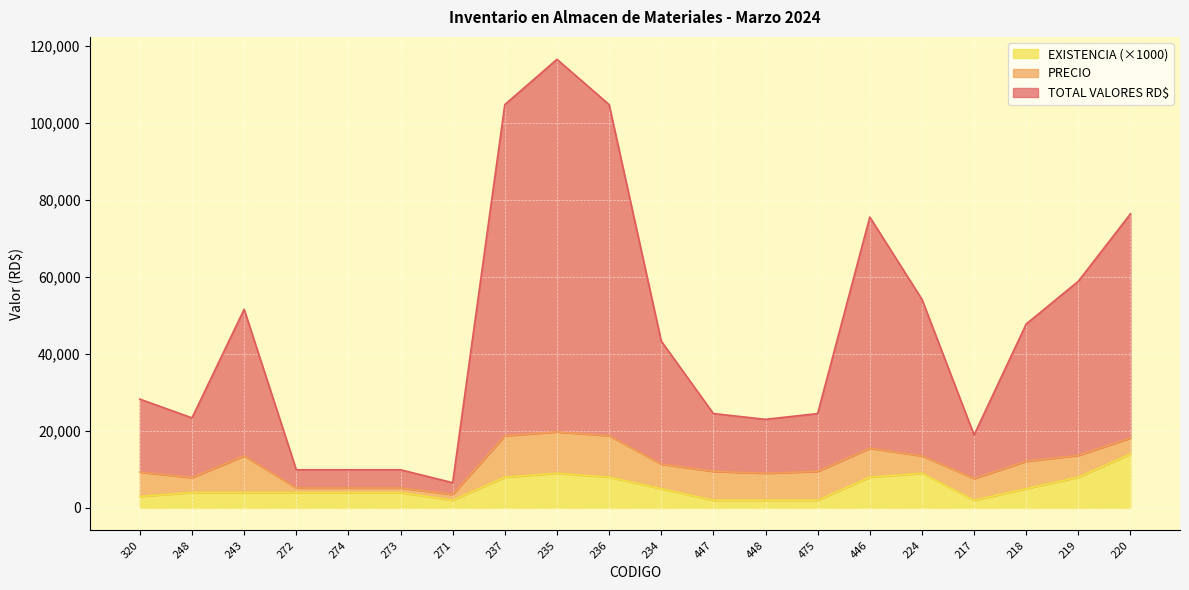

What is the difference between the maximum and minimum values in the EXISTENCIA series?

12000.0